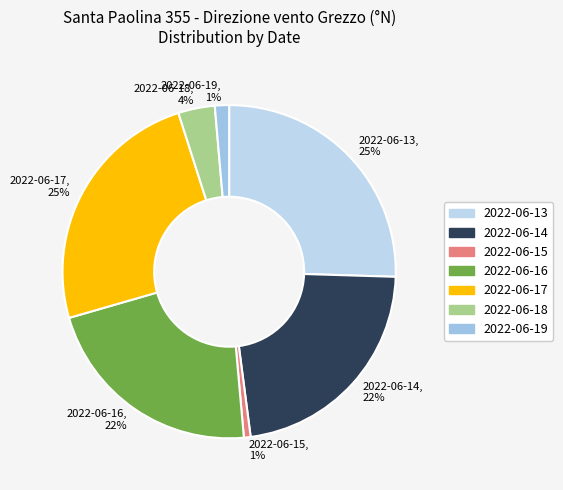

The 2022-06-13 slice represents 25% of the pie. True or false?

True